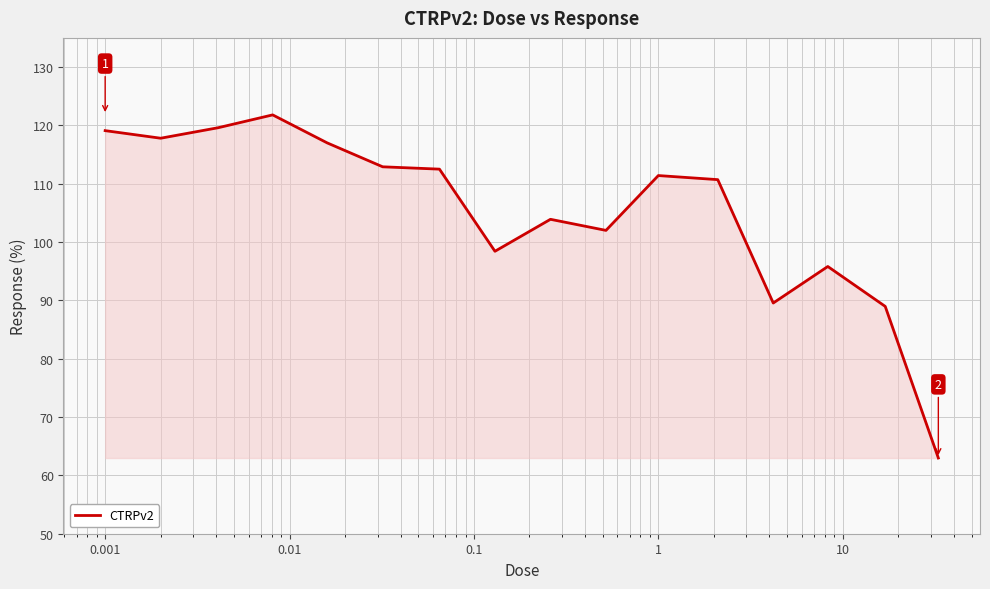

How many categories are shown in the chart?

16